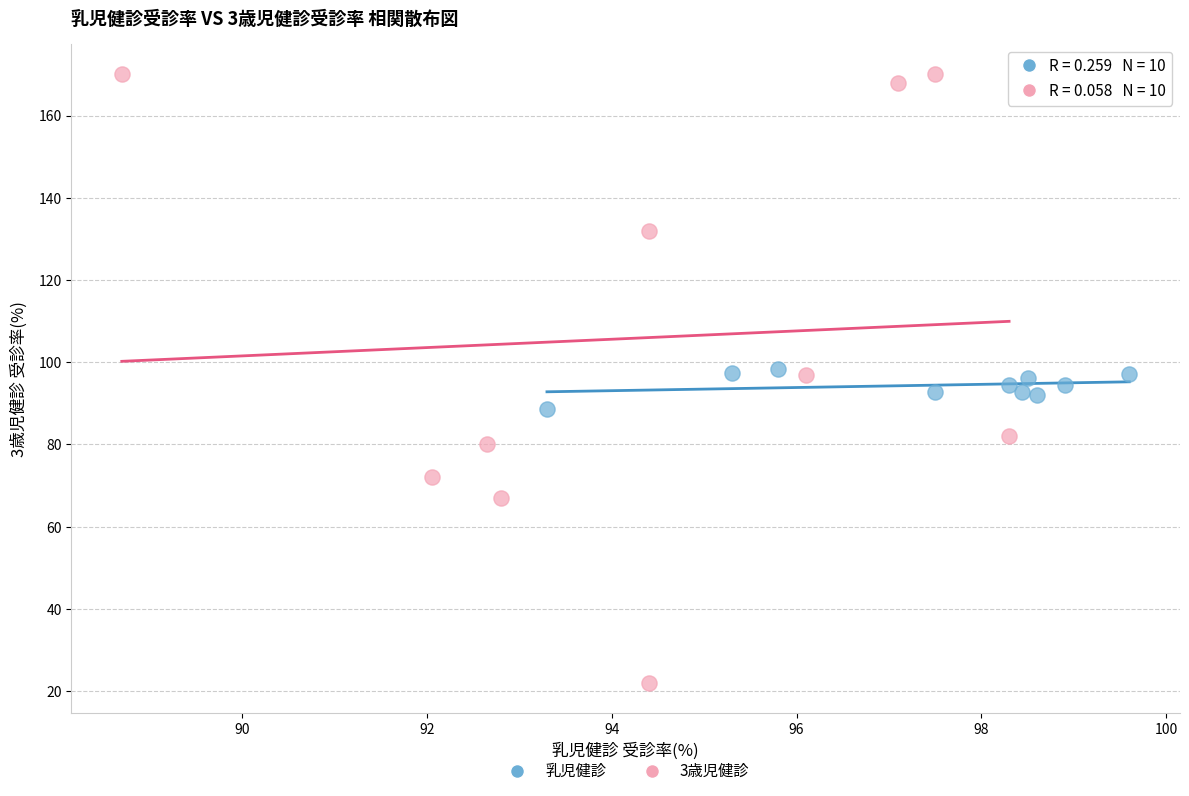

Which series has the widest spread of Y values?

3歳児健診